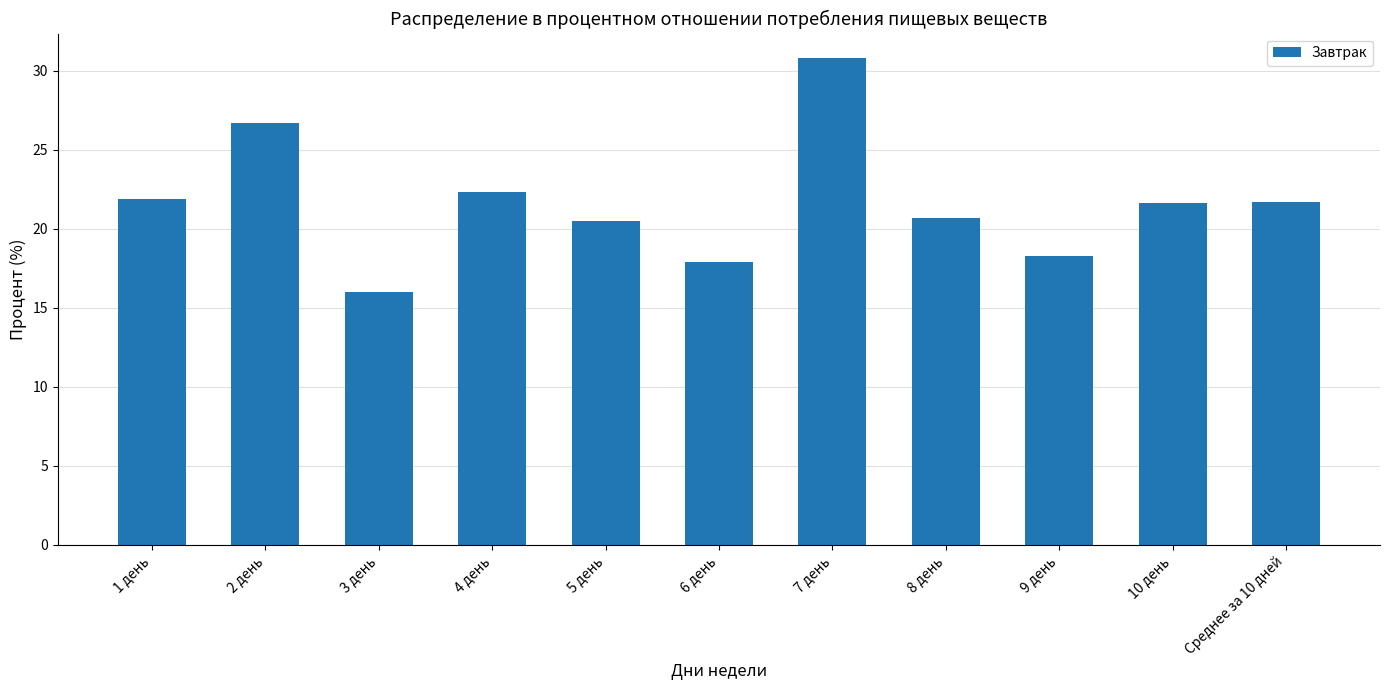

What is the greatest value displayed?

30.8